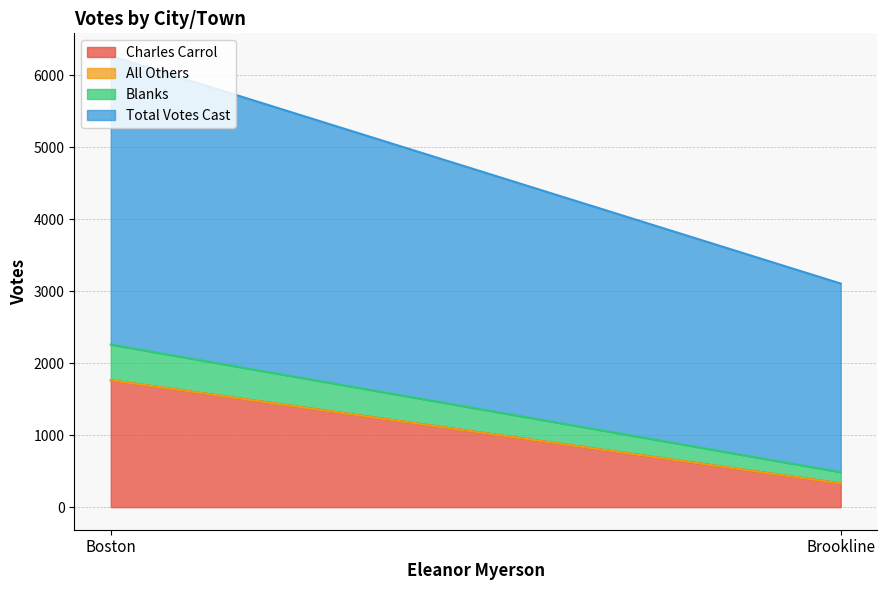

What is the highest value of the Total Votes Cast series?

4010